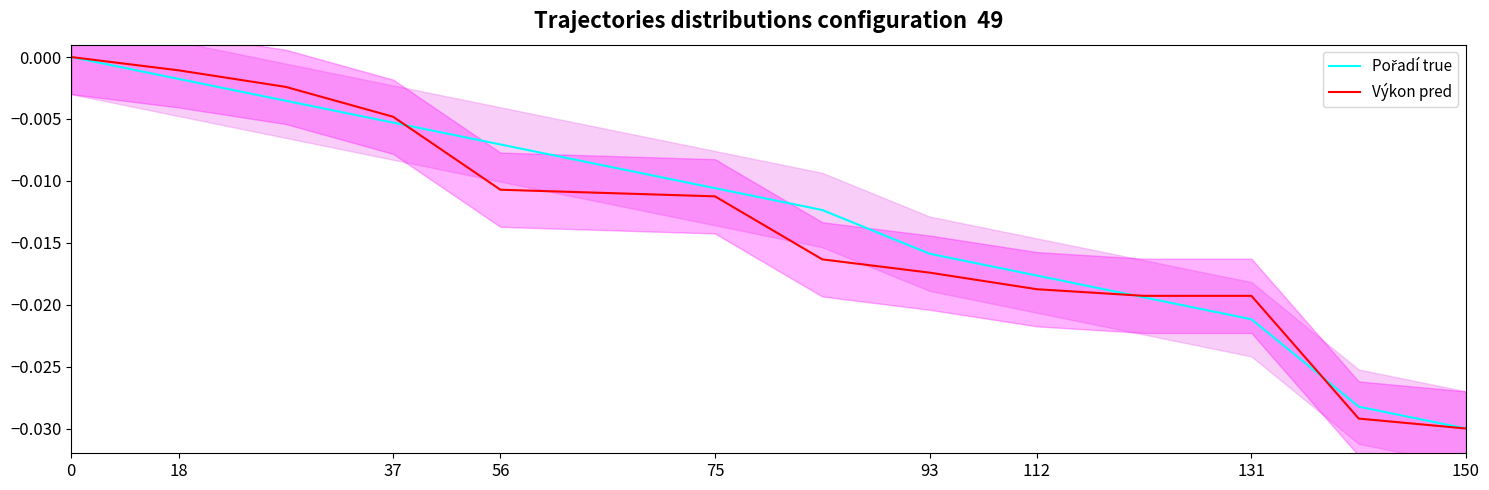

Is this an area chart (filled region under the line)?

No